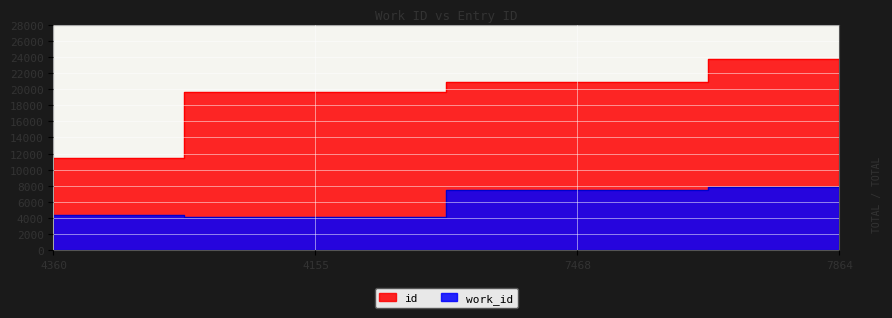

How many values in the work_id series are below 7468?

2